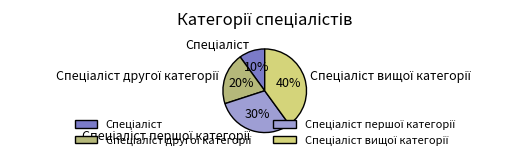

To the nearest percent, what is the average slice percentage?

25%